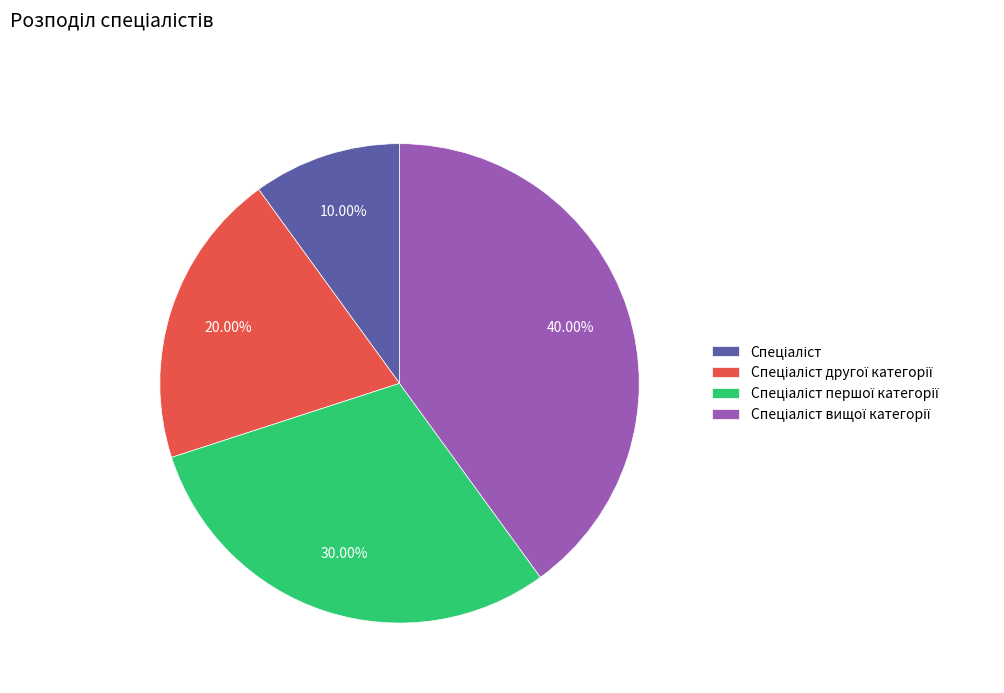

Is there any slice that represents more than half of the pie?

No